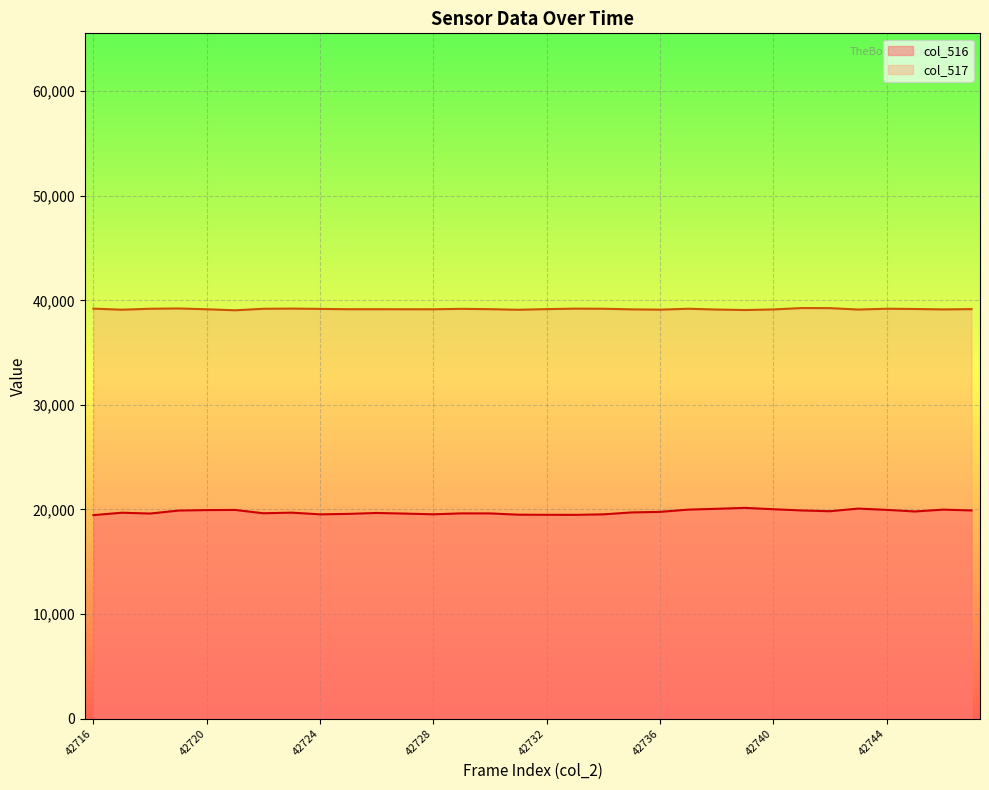

True or false: col_517 has more than 0 points higher than both neighbors.

True